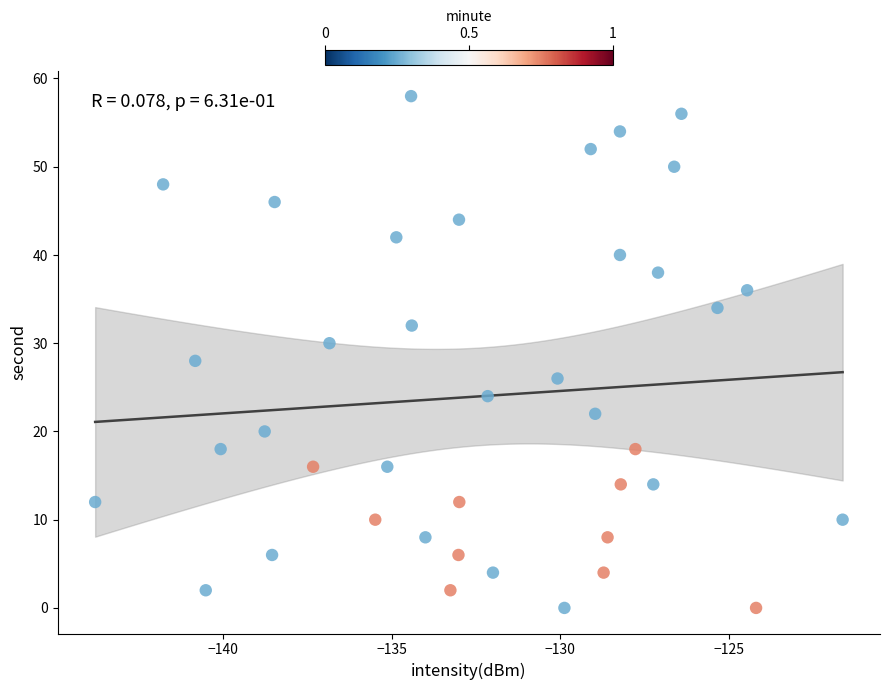

What is the range of Y values (max minus min)?

58